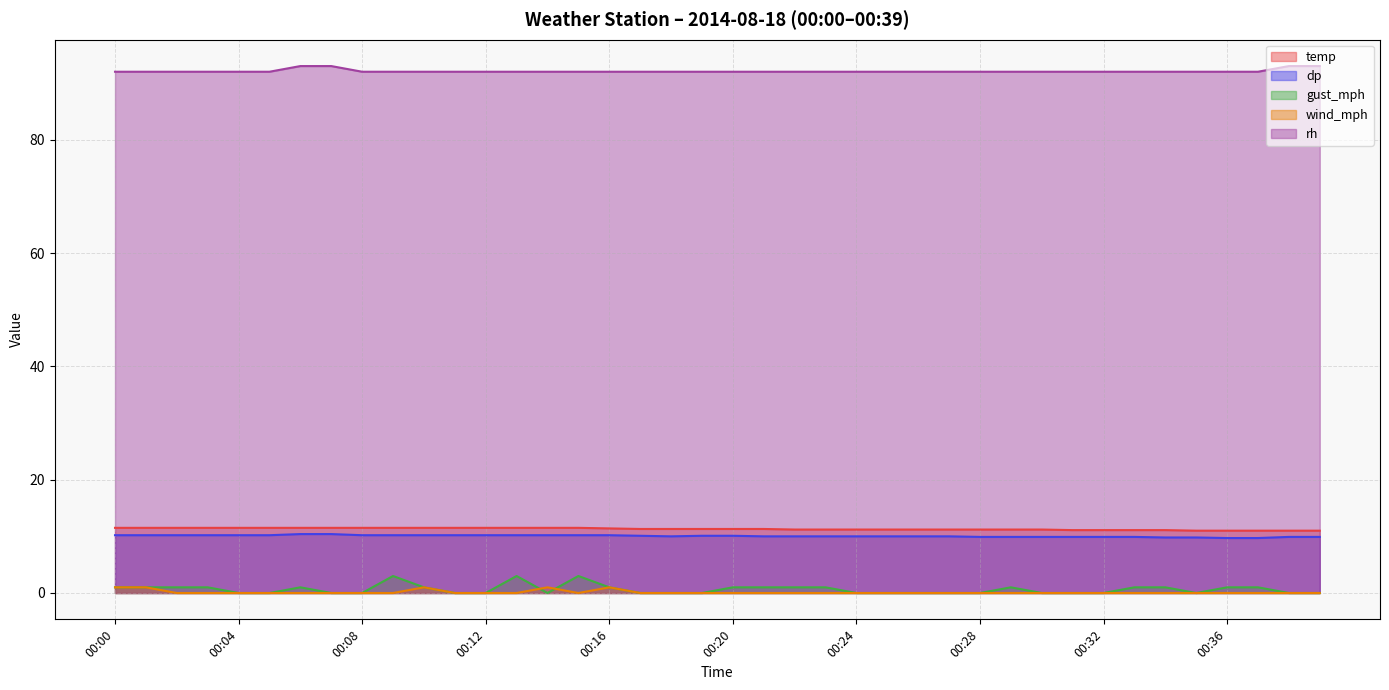

How many values in gust_mph are above zero?

19